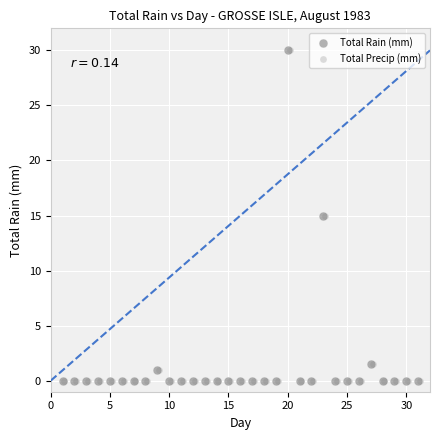

What are all the series names shown in the legend?

Total Rain (mm), Total Precip (mm)